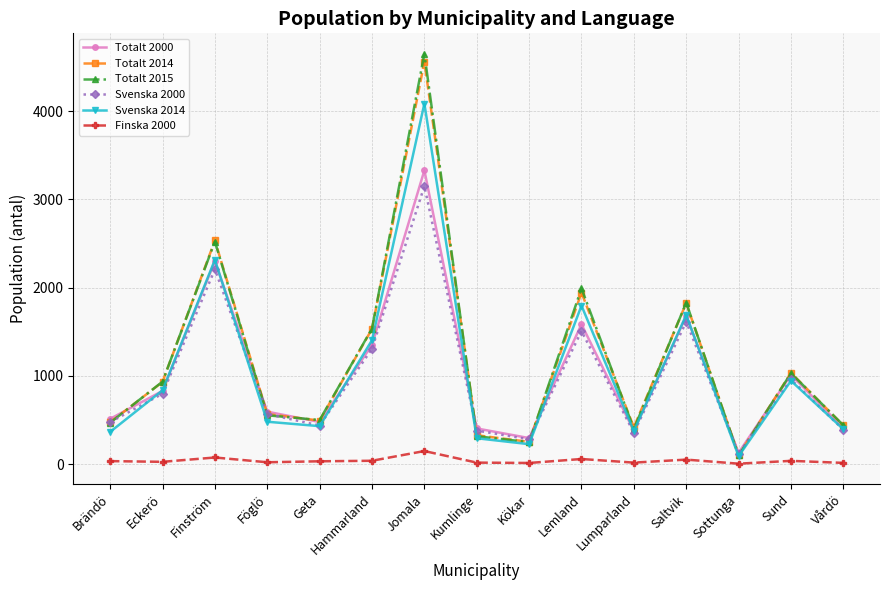

What is the difference between the maximum and minimum values in the Svenska 2014 series?

3993